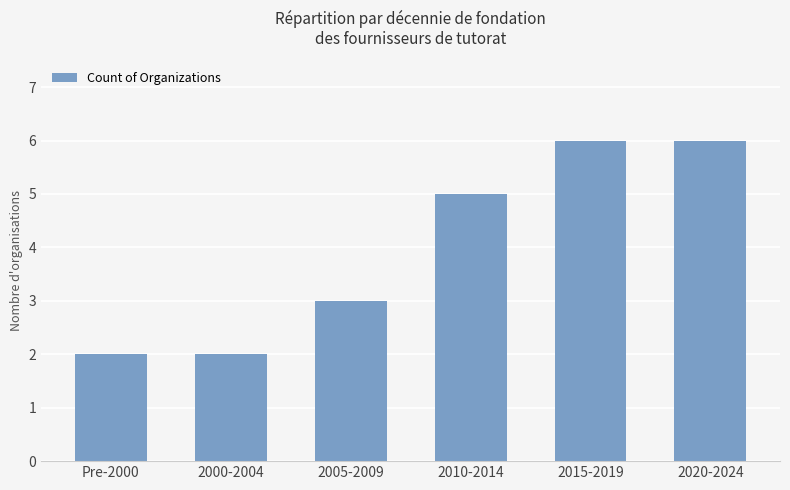

What is the label of the 5th bar from the right?

2000-2004